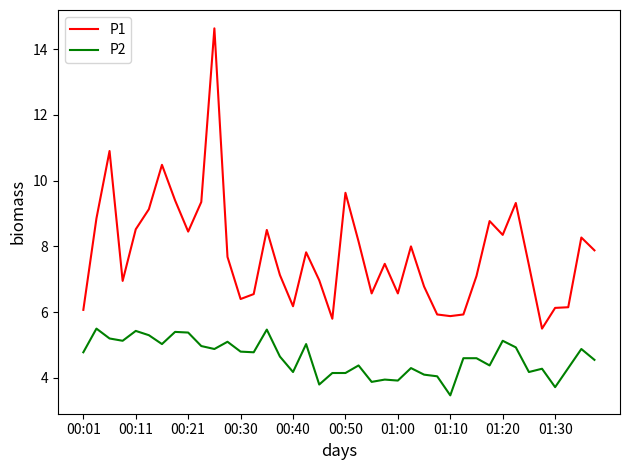

What is the lowest value of the P1 series?

5.5